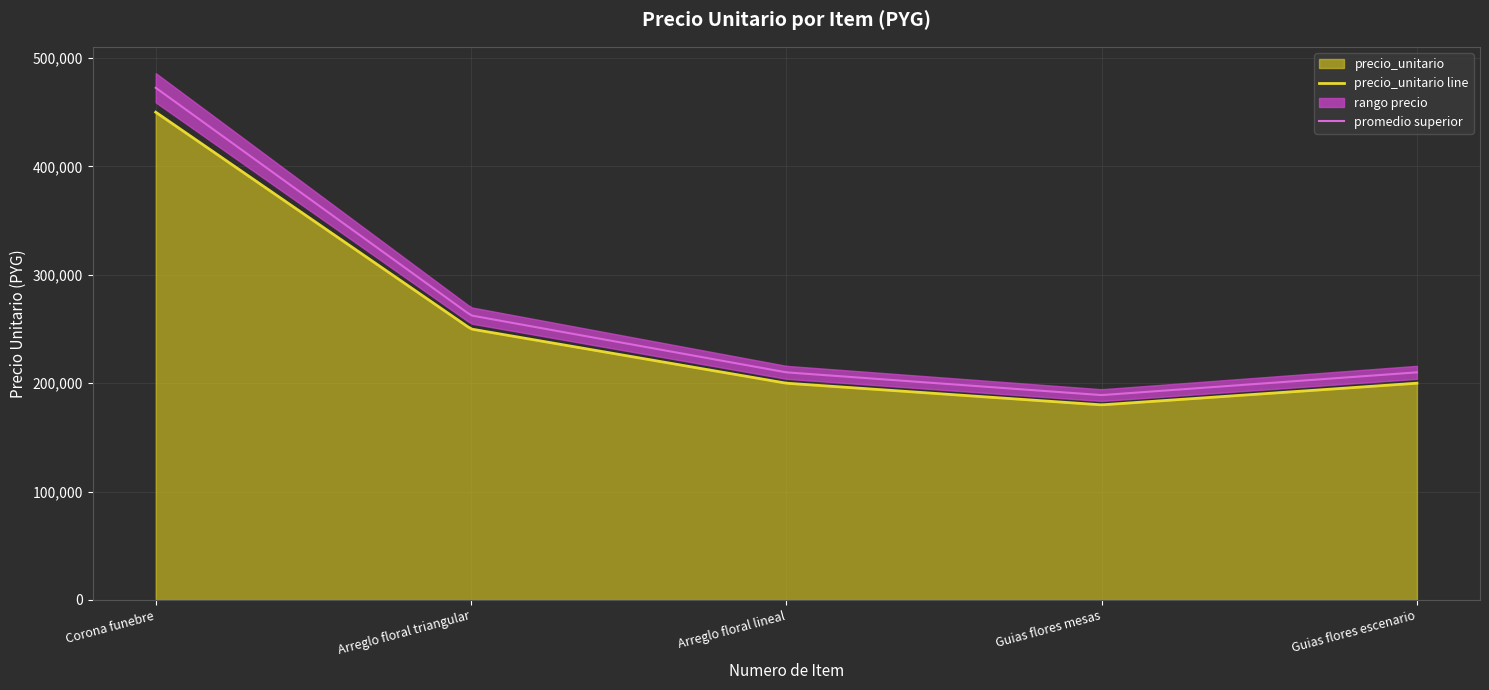

List the labels in order of value, smallest first.

4, 3, 5, 2, 1